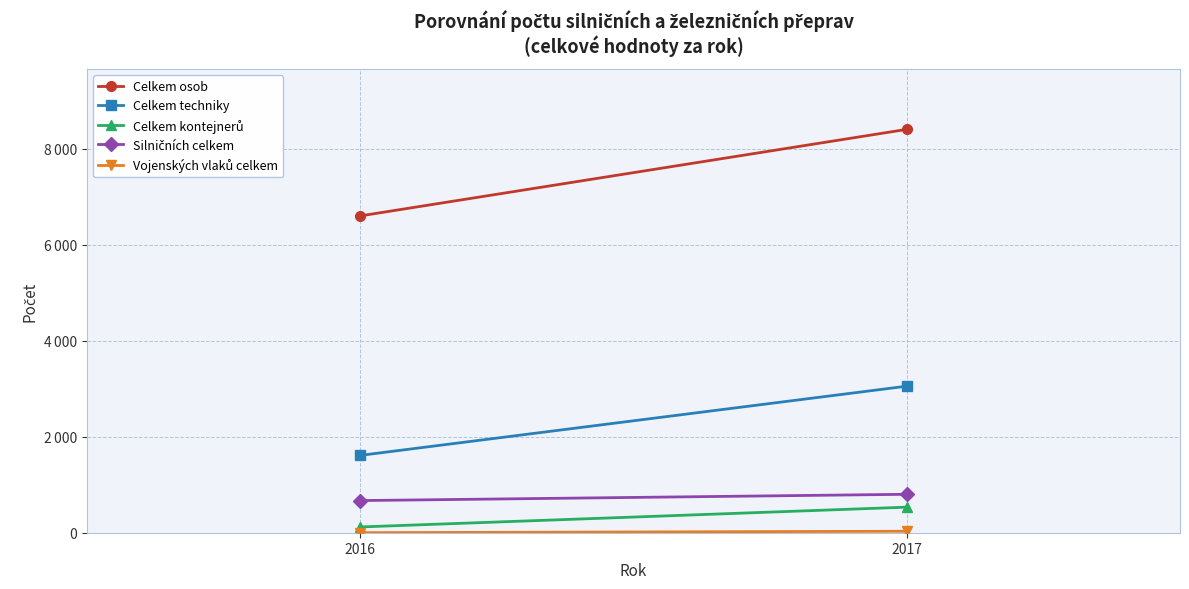

Which category has the highest value in the Silničních celkem series?

2017